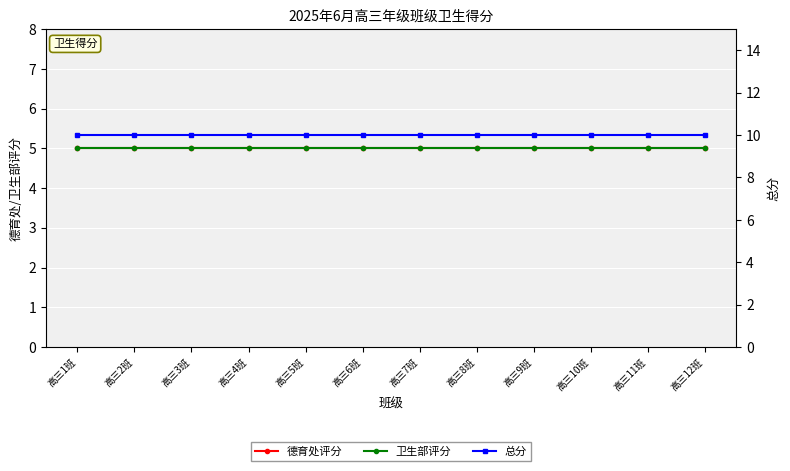

True or false: 卫生部评分 has more than 2 interior local peaks.

False